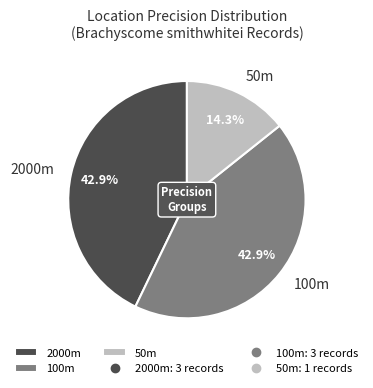

Is there any slice that represents more than half of the pie?

No